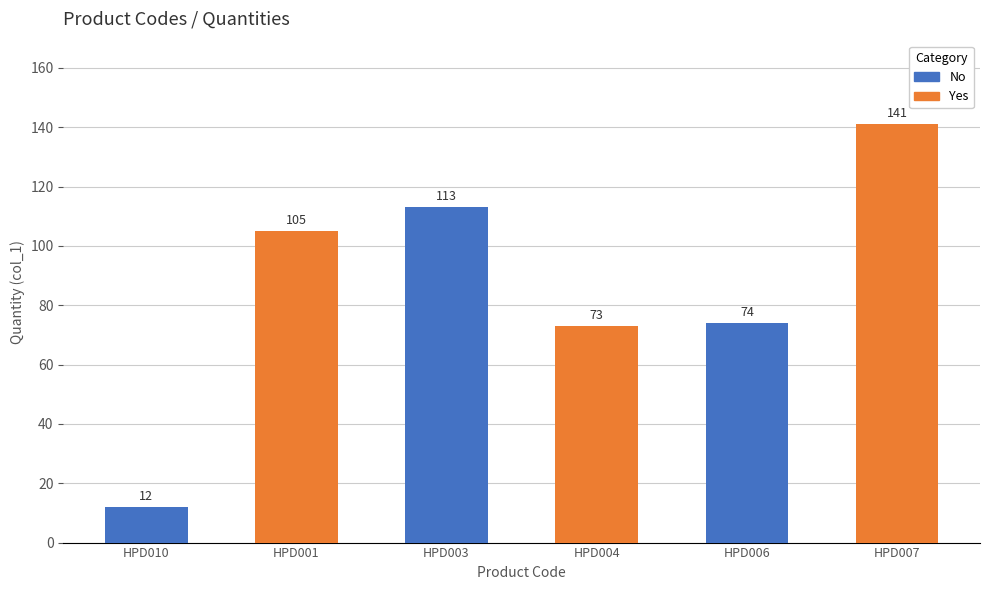

Which series has the widest spread of values?

No